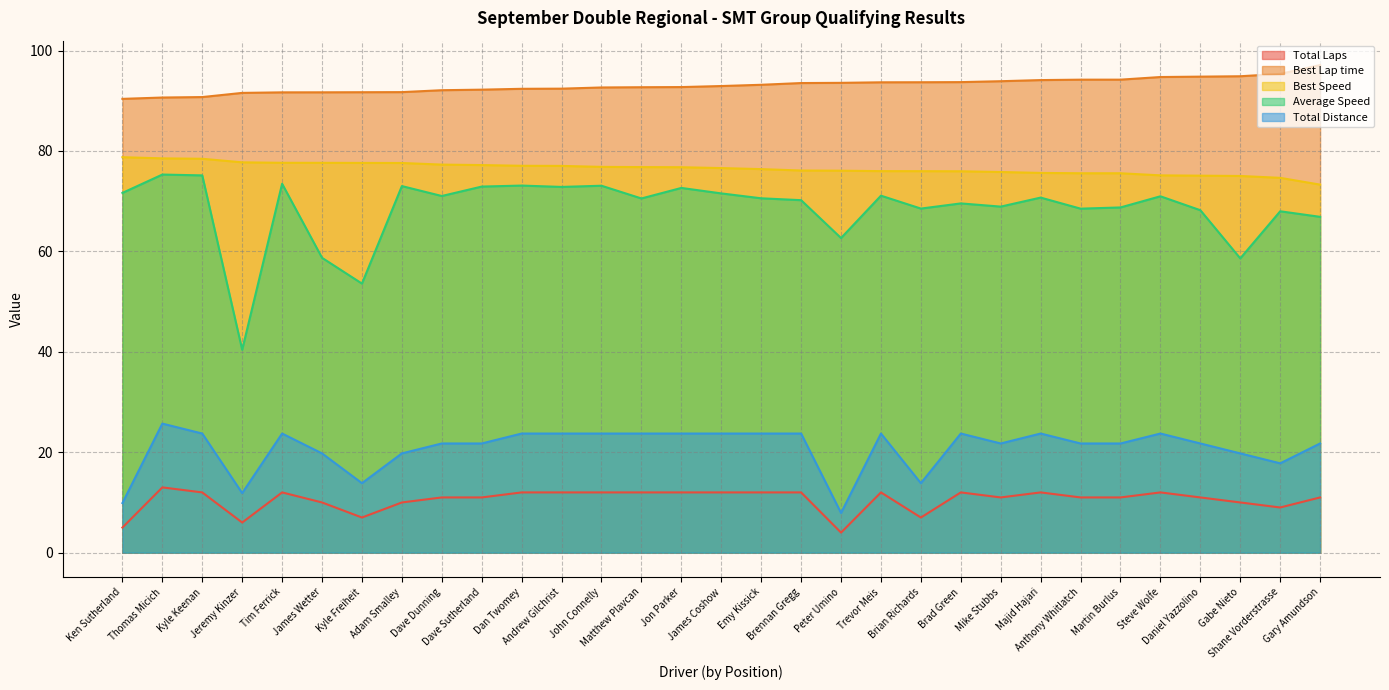

Rank the series at Jon Parker from lowest to highest value.

Total Laps, Total Distance, Average Speed, Best Speed, Best Lap time